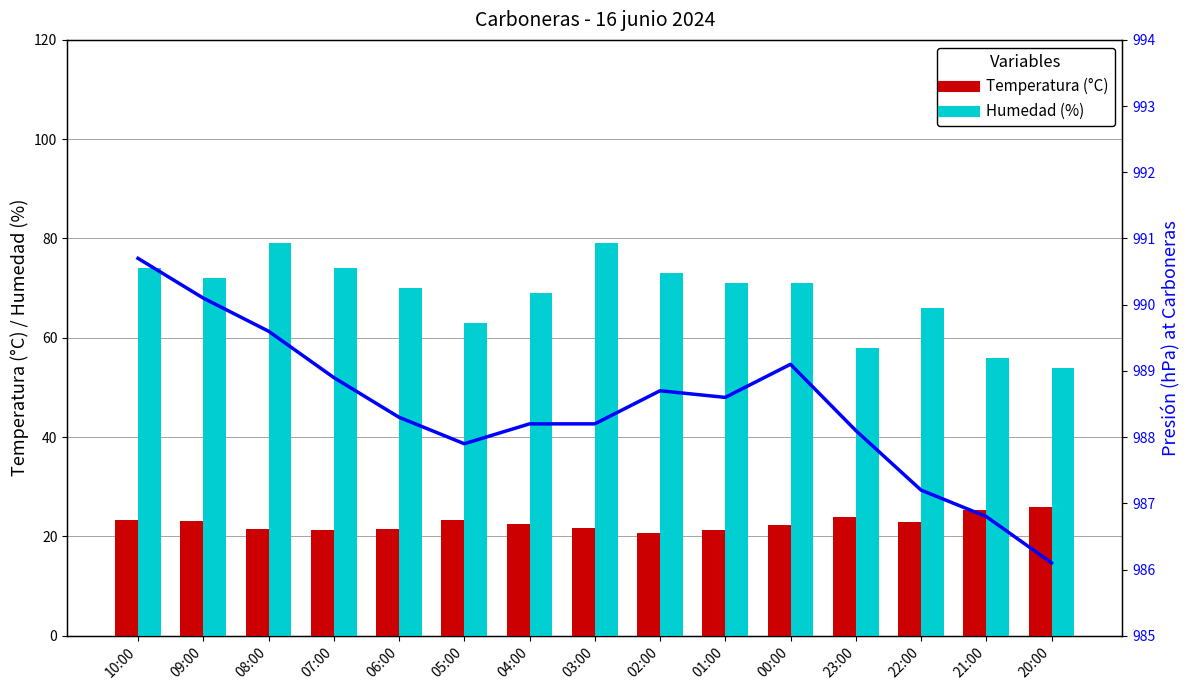

Which series has the largest range (max minus min)?

Humedad (%)